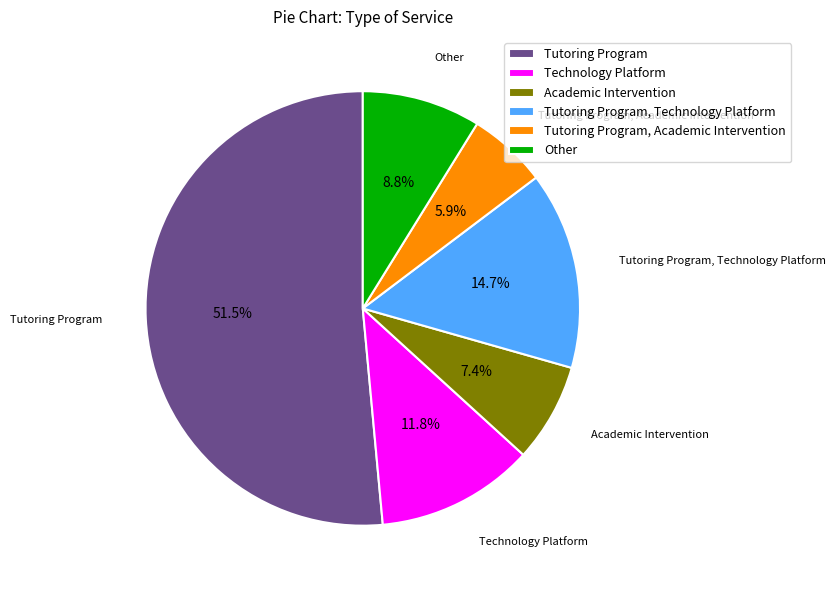

What is the ratio of the value at Tutoring Program to the value at Technology Platform?

4.4